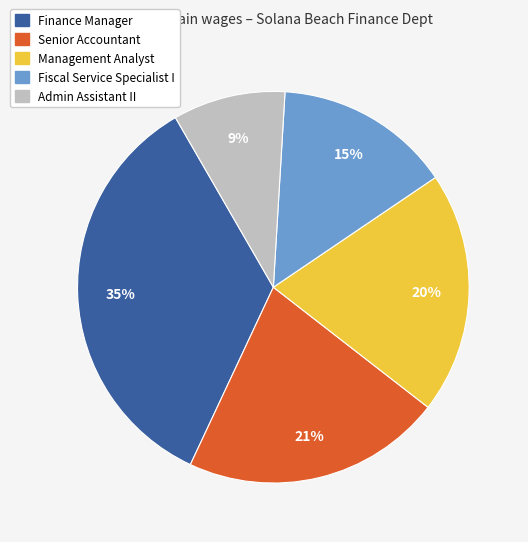

True or false: Management Analyst accounts for 20% of the total.

True